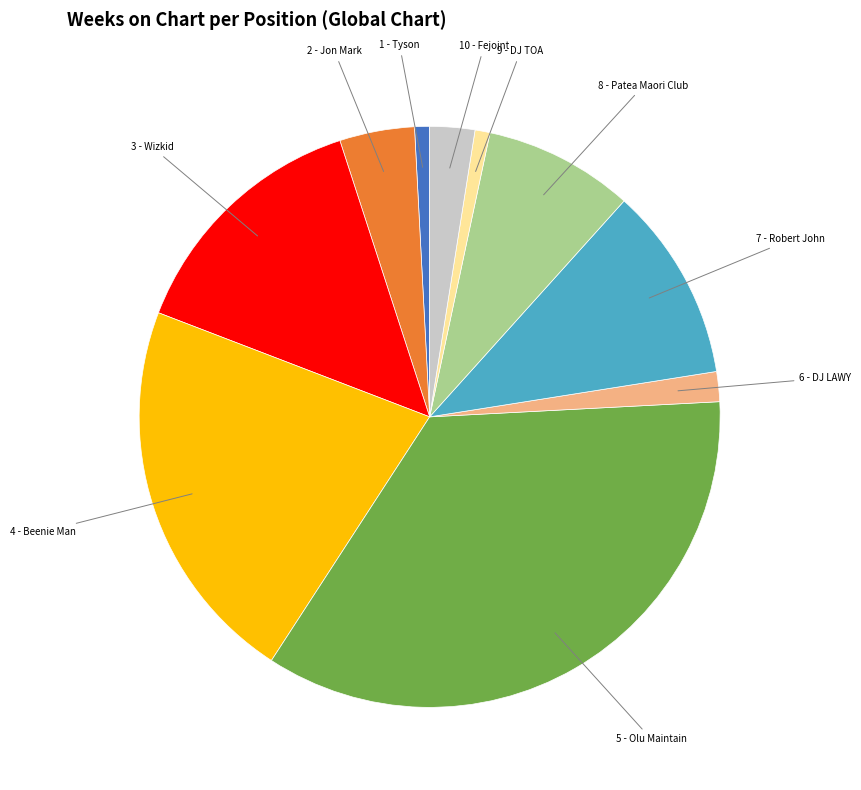

Is there any slice that represents more than half of the pie?

No